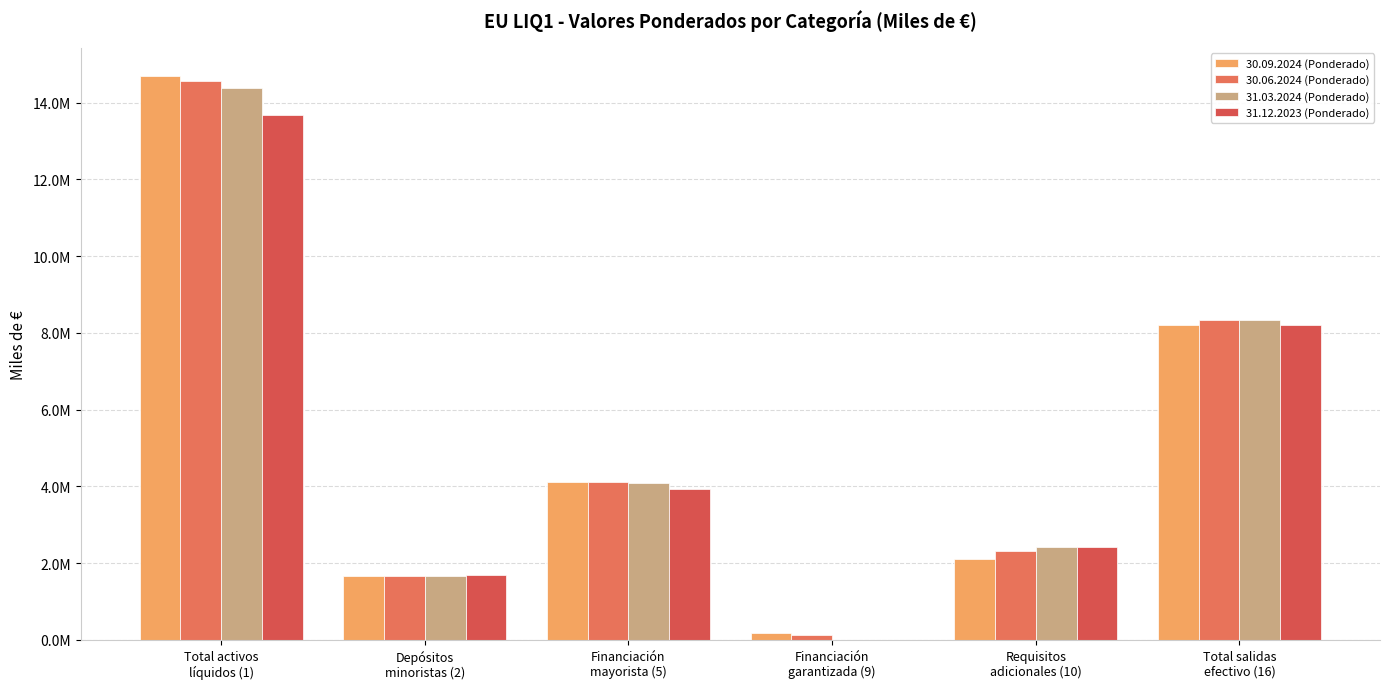

Are the bars horizontal?

No